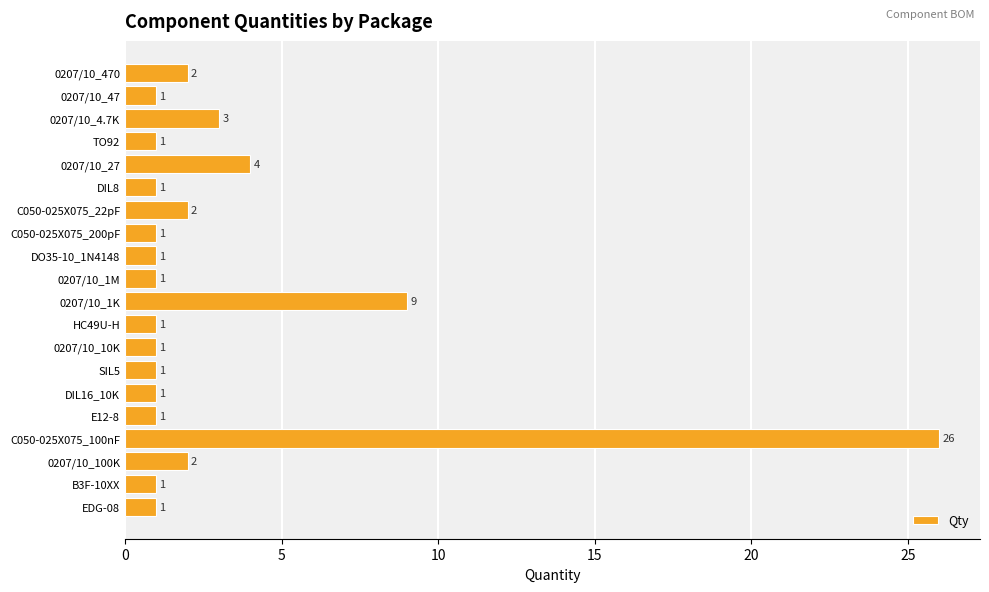

What is the average value?

3